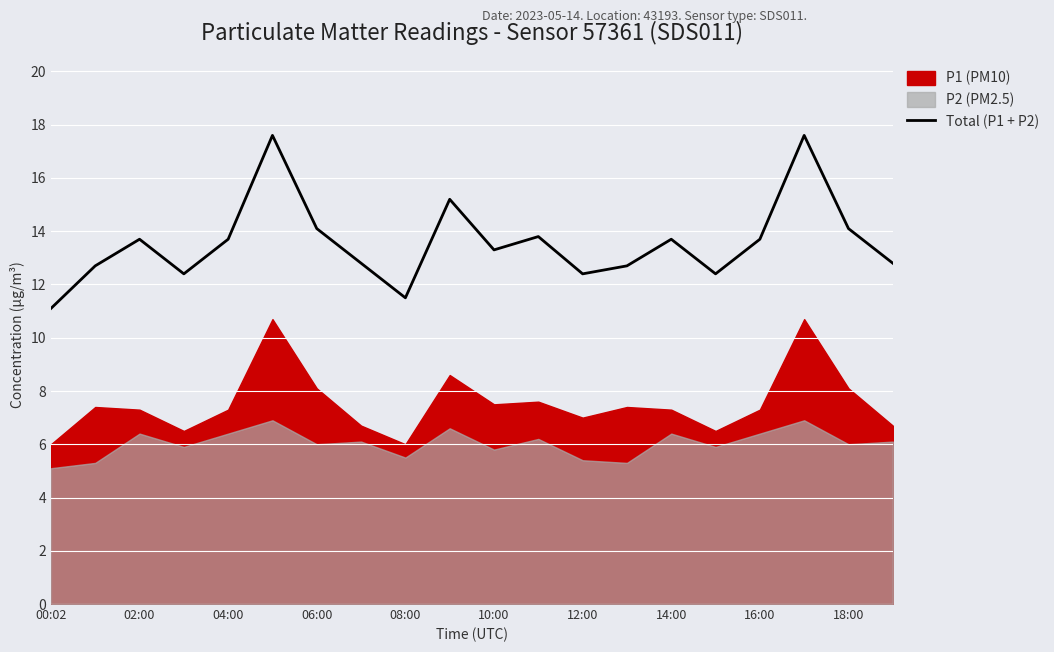

Does the chart display data point markers on the line(s)?

No